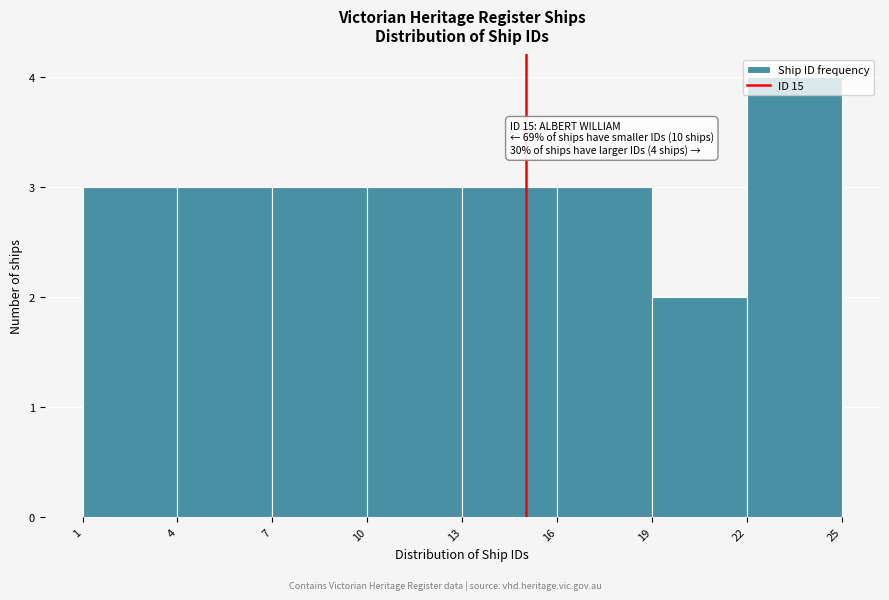

Over which range of the x-axis is the bar tallest?

22 to 25